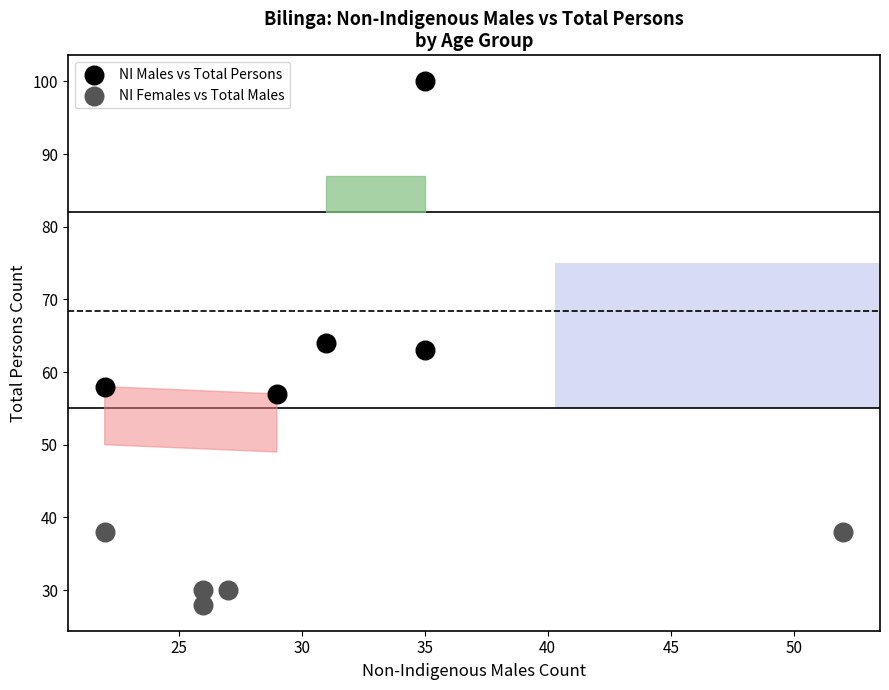

Which series contains the highest Y value?

NI Males vs Total Persons